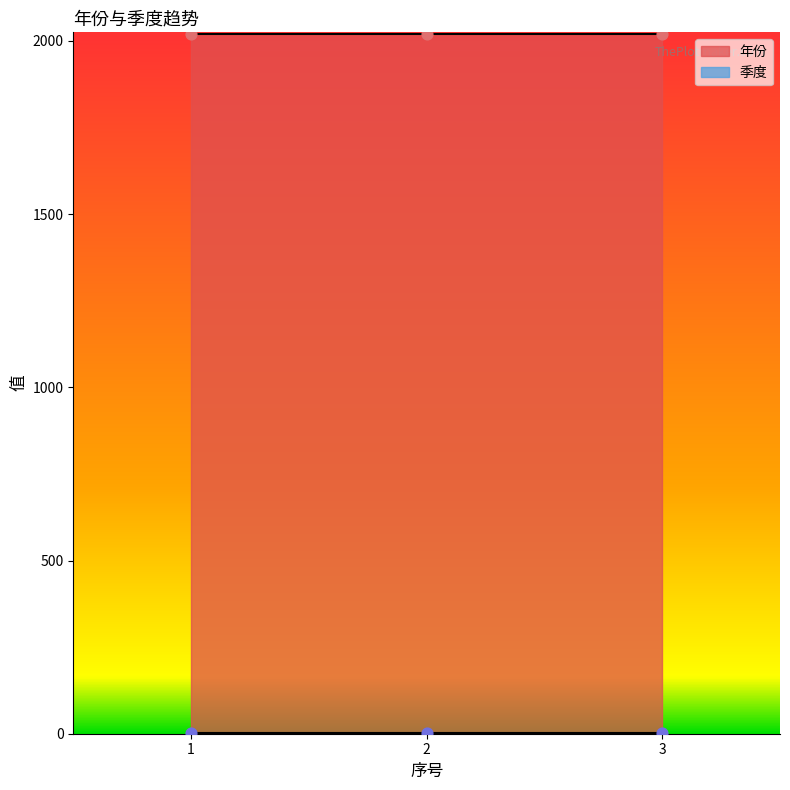

At which category is the sum across all series the highest?

1